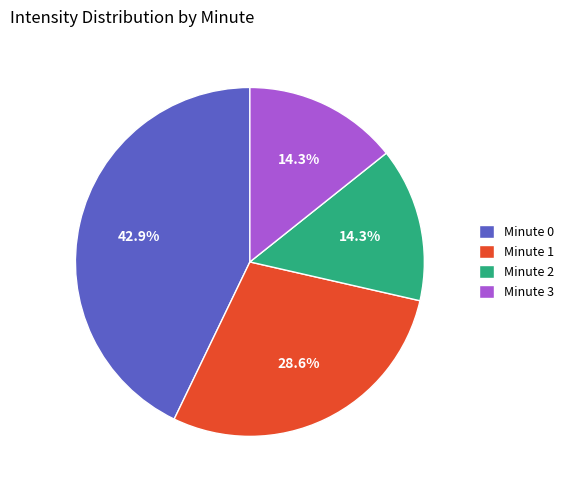

Is Minute 0 the majority of the pie?

No